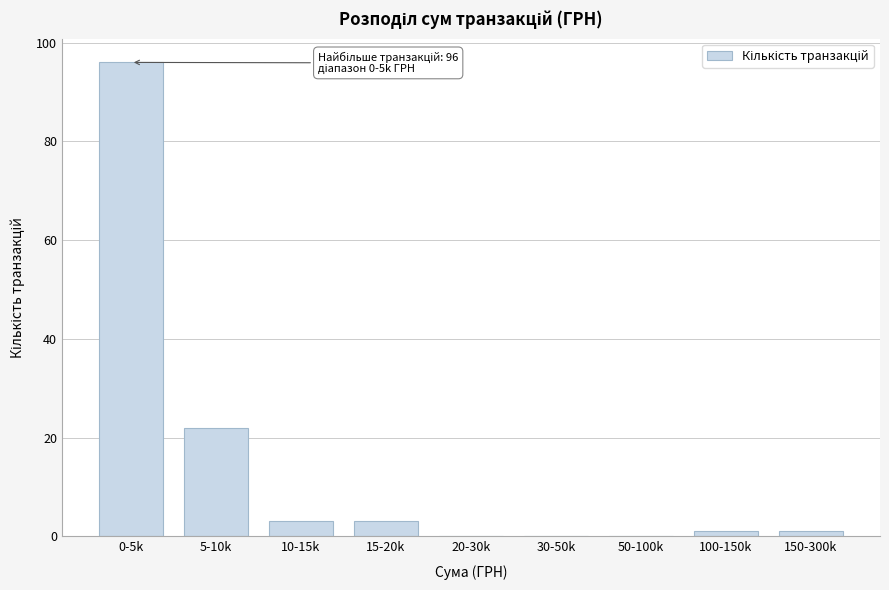

Reading left to right, extract all data points from this chart.

0-5k=96	5-10k=22	10-15k=3	15-20k=3	20-30k=0	30-50k=0	50-100k=0	100-150k=1	150-300k=1